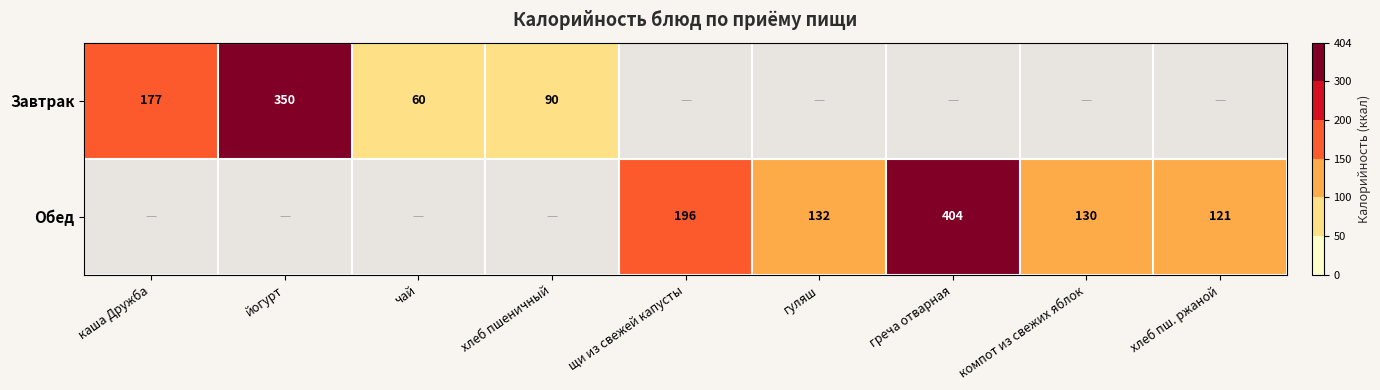

Is it true that Завтрак equals 60 at чай?

True